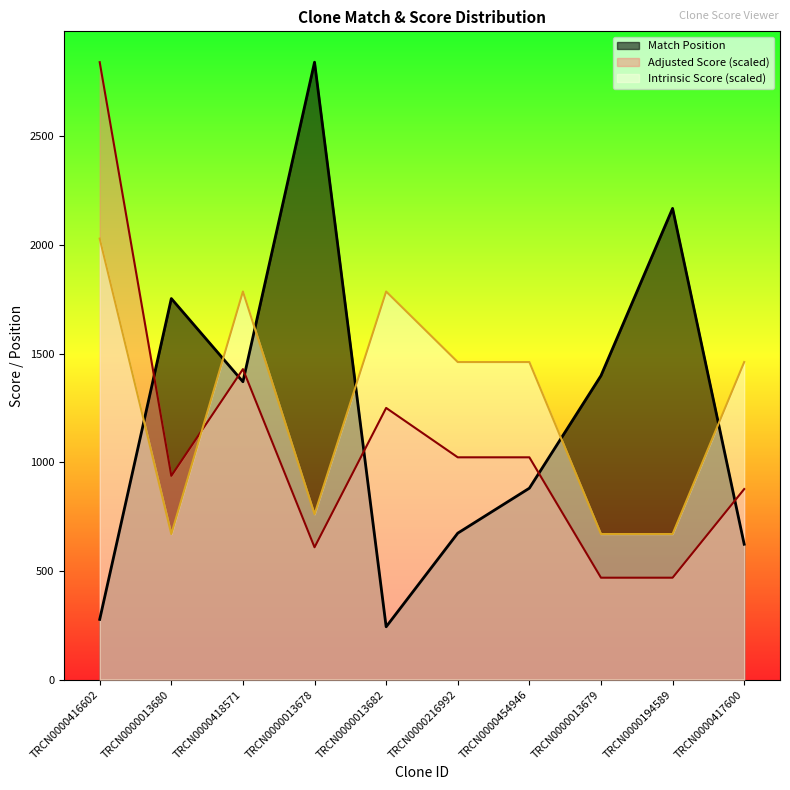

Reading left to right, list all the values displayed in this chart.

Match Position: 277.0	1754.0	1371.0	2842.0	243.0	674.0	881.0	1399.0	2169.0	623.0
Adjusted Score: 2842.0	937.9	1429.1	609.0	1250.5	1023.1	1023.1	468.9	468.9	877.0
Intrinsic Score: 2030.0	669.9	1786.4	761.2	1786.4	1461.6	1461.6	669.9	669.9	1461.6